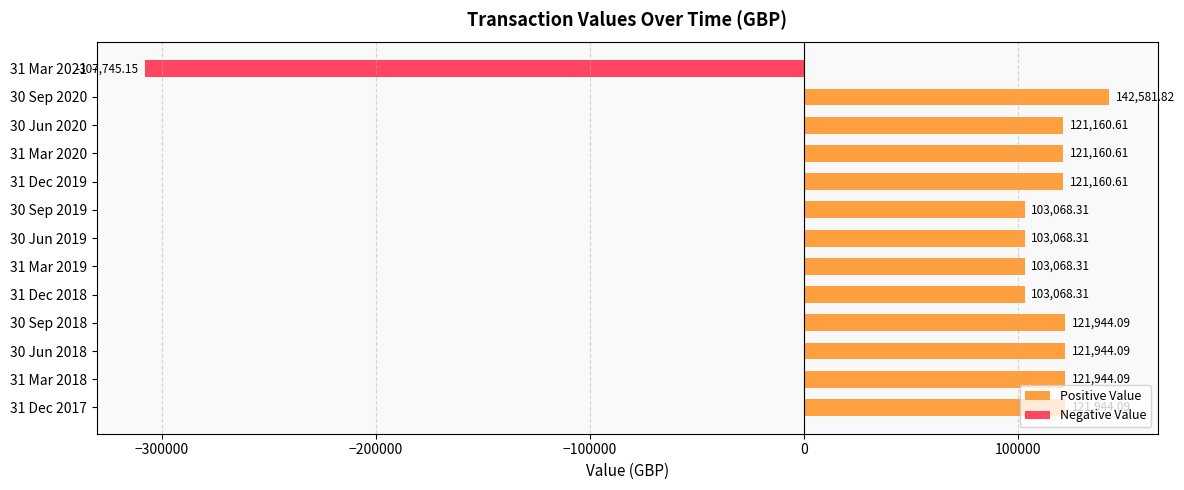

What is the difference between the maximum and minimum values?

450327.0